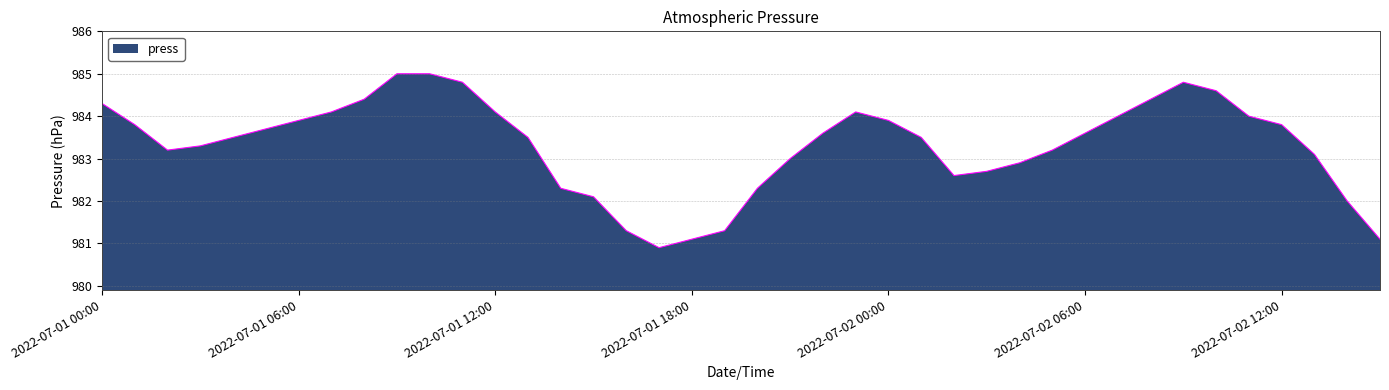

What is the smallest value displayed?

980.9